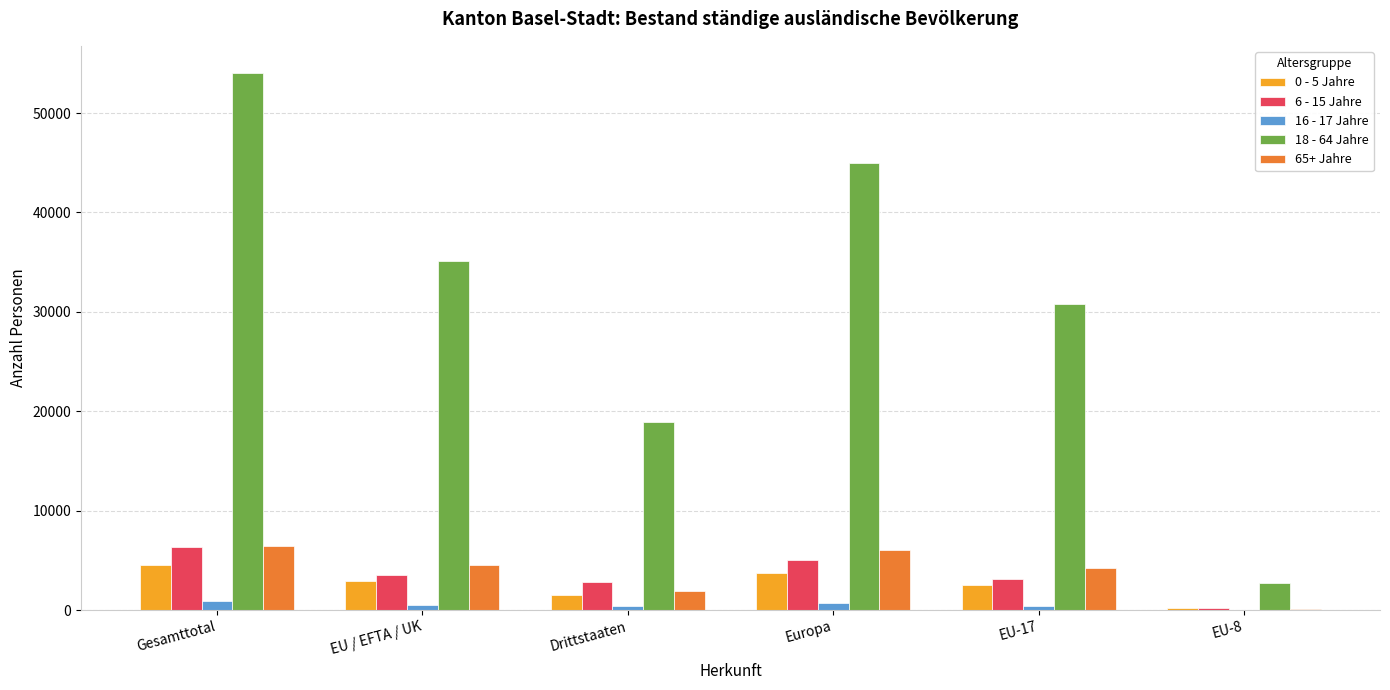

How many categories are shown in the chart?

6